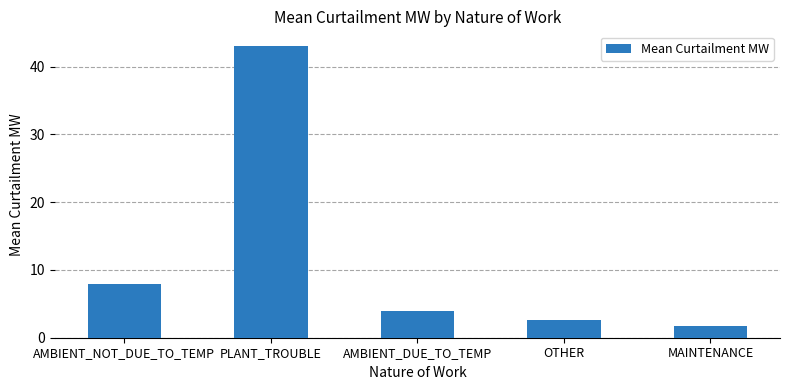

Between PLANT_TROUBLE and OTHER, which is larger?

PLANT_TROUBLE